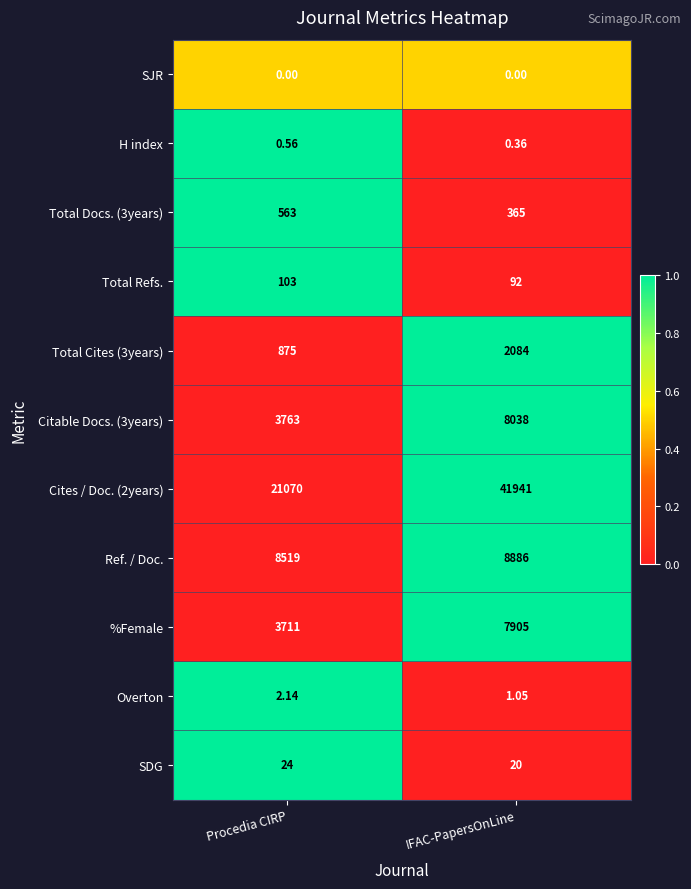

At which label is Total Cites (3years) closest to 1479?

Procedia CIRP